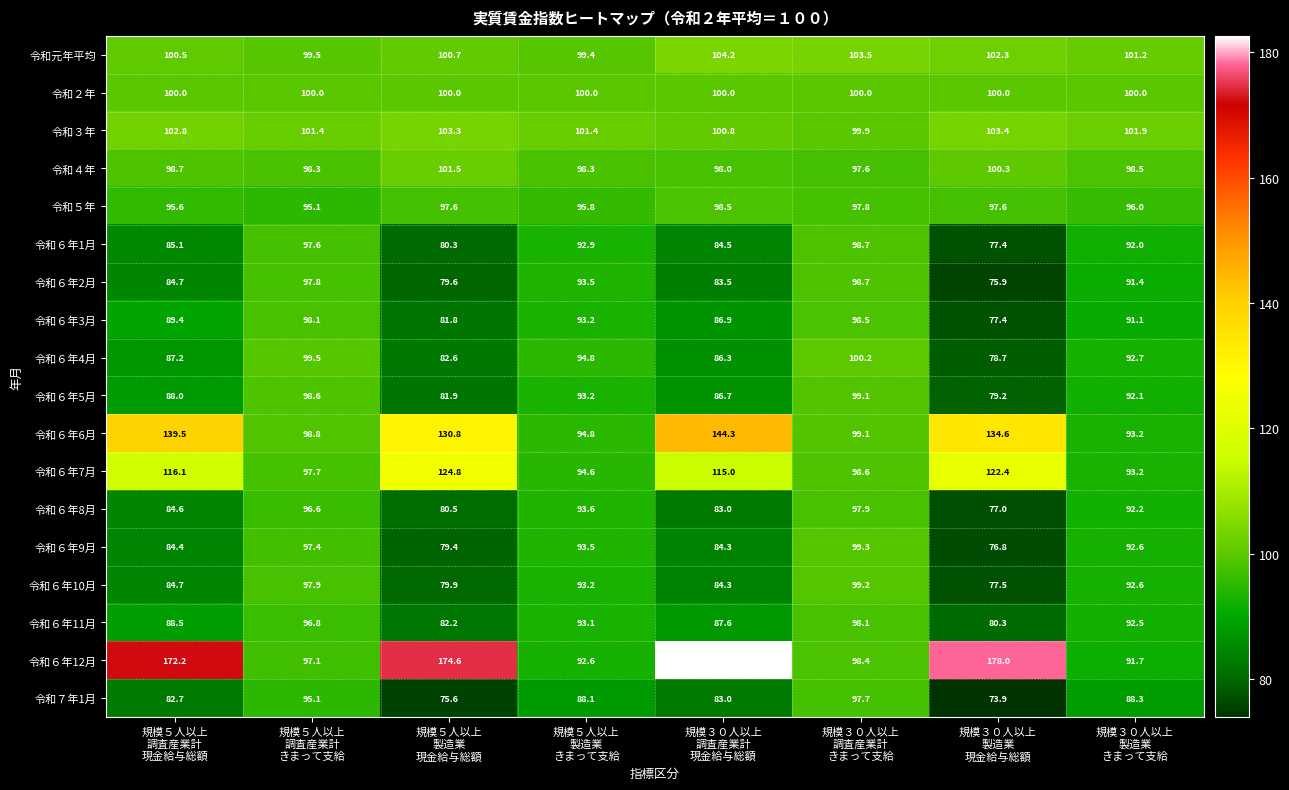

What is the sum of all 令和５年 values?

774.0